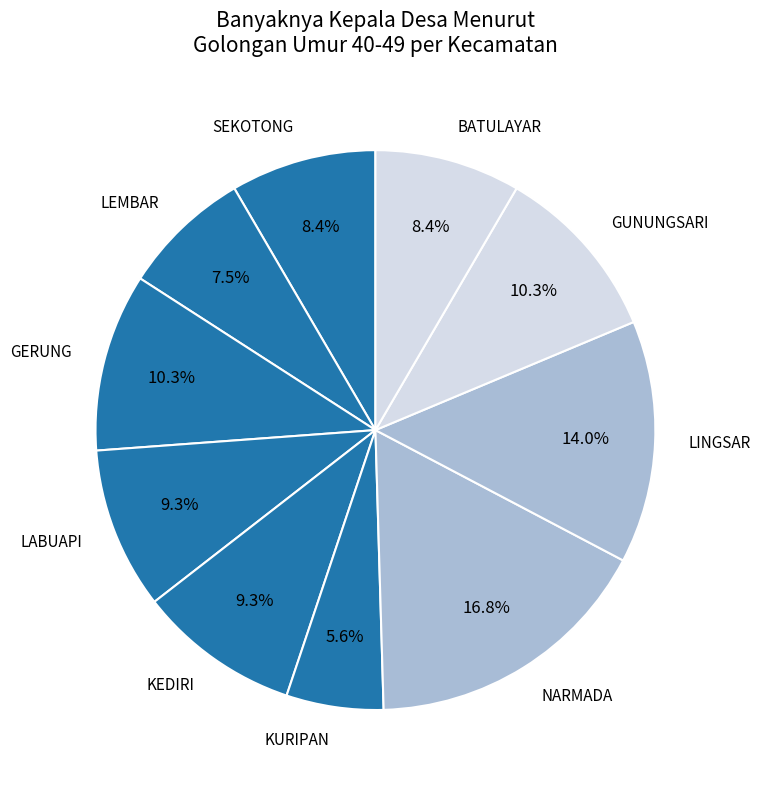

Is GUNUNGSARI the majority of the pie?

No